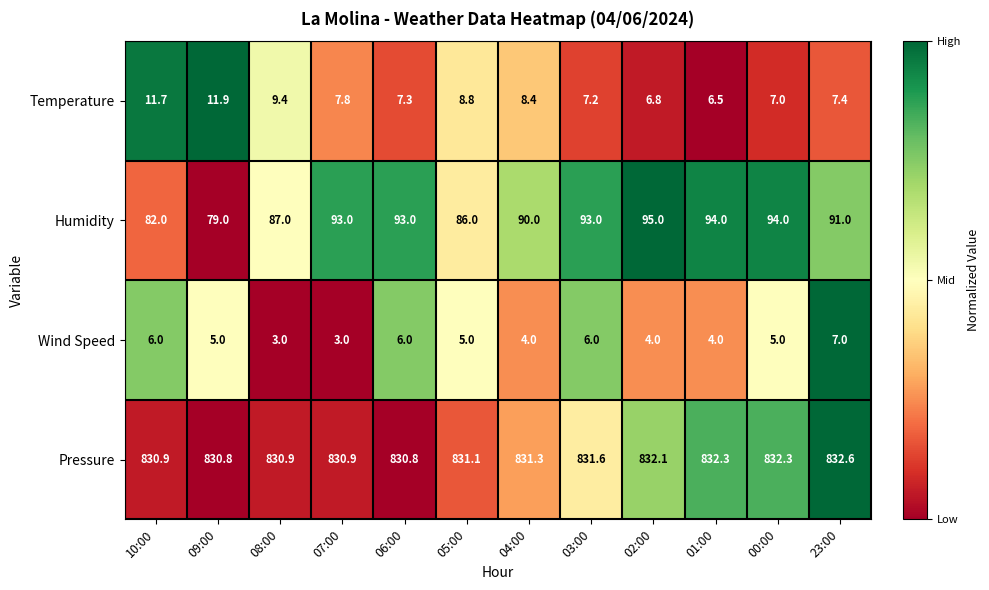

Which series has the largest total across all categories?

Pressure